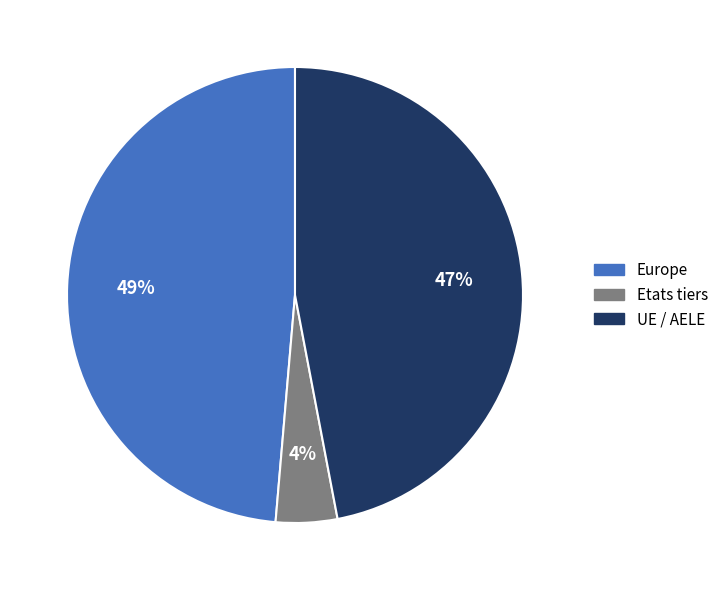

Rank the categories by value from lowest to highest.

Etats tiers, UE / AELE, Europe